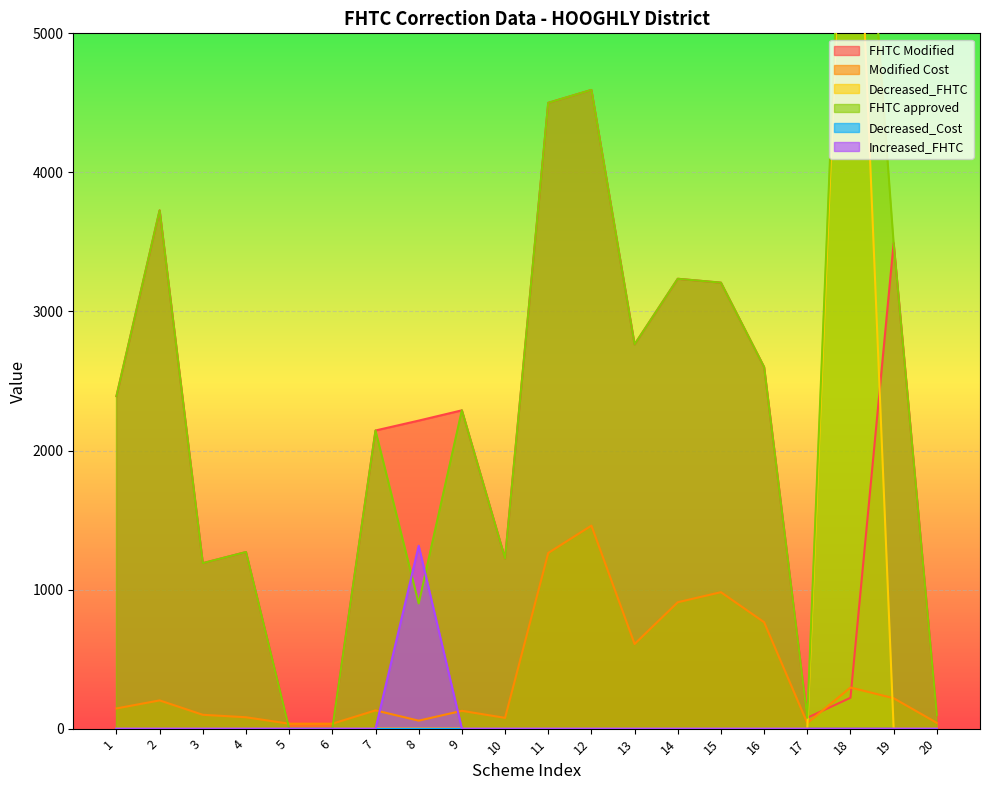

At which label does Modified Cost reach its minimum?

5